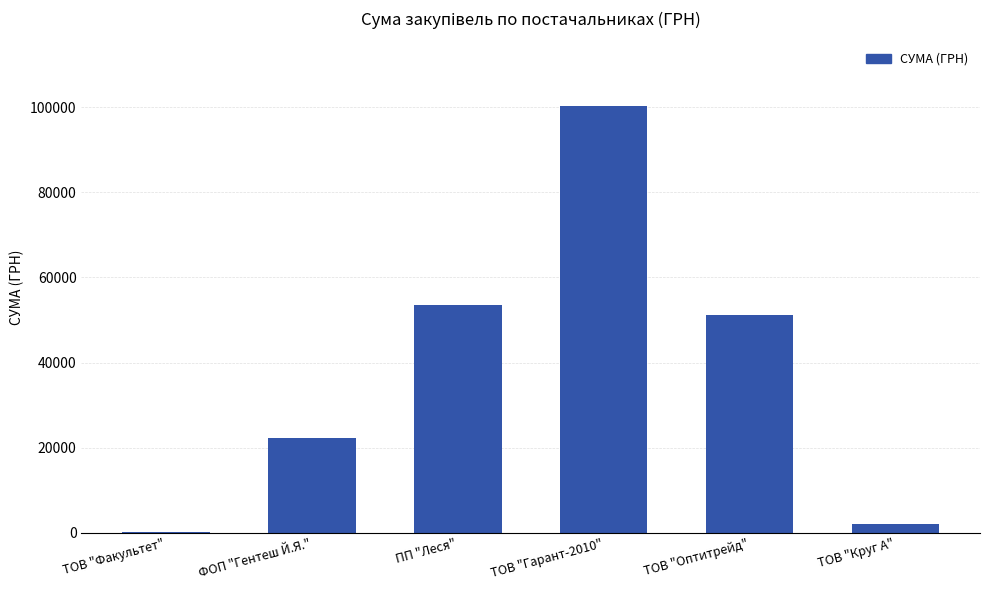

What value does the data have at ТОВ "Круг А"?

2059.2